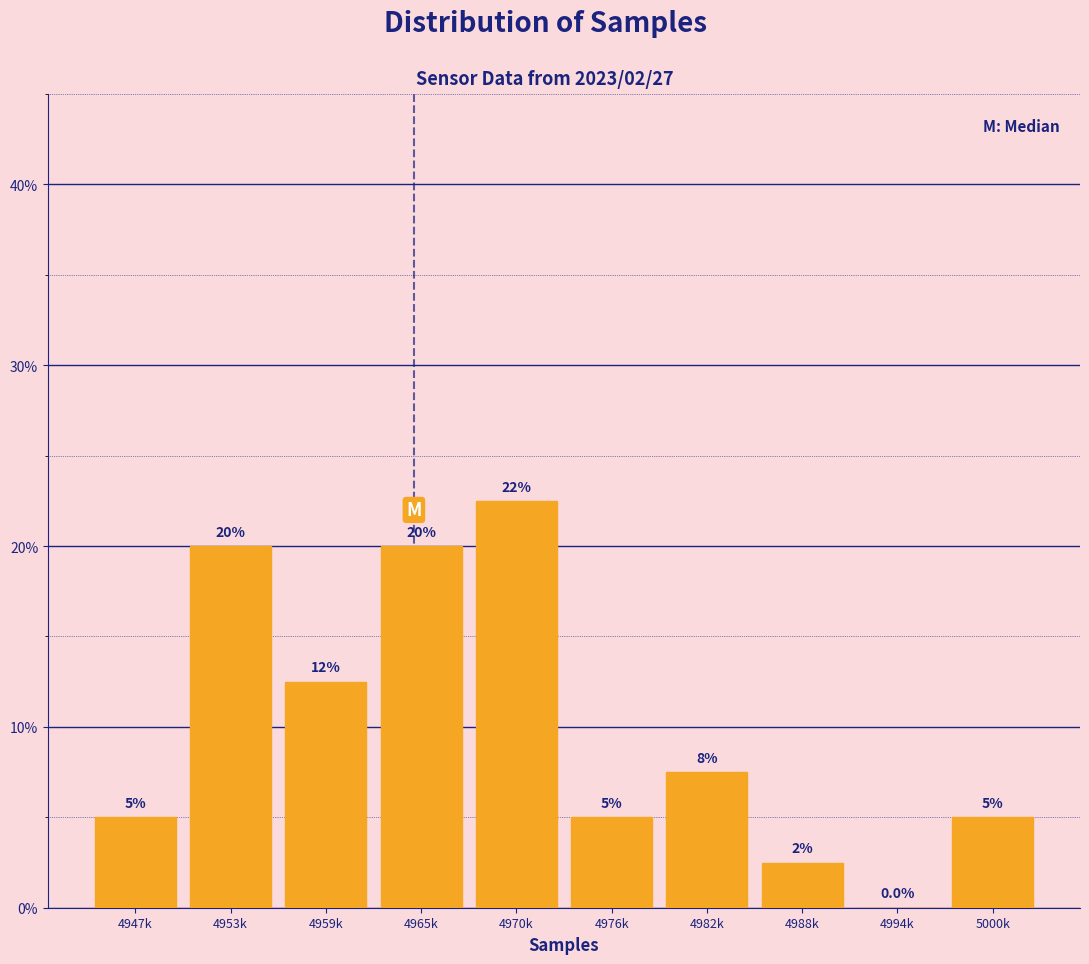

Reading left to right, list all the values displayed in this chart.

4947k=5.0	4953k=20.0	4959k=12.5	4965k=20.0	4970k=22.5	4976k=5.0	4982k=7.5	4988k=2.5	4994k=0.0	5000k=5.0